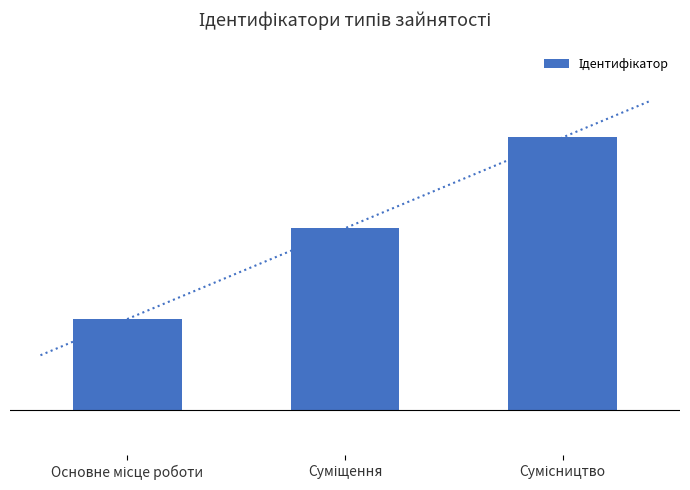

Does the chart contain stacked bars?

No